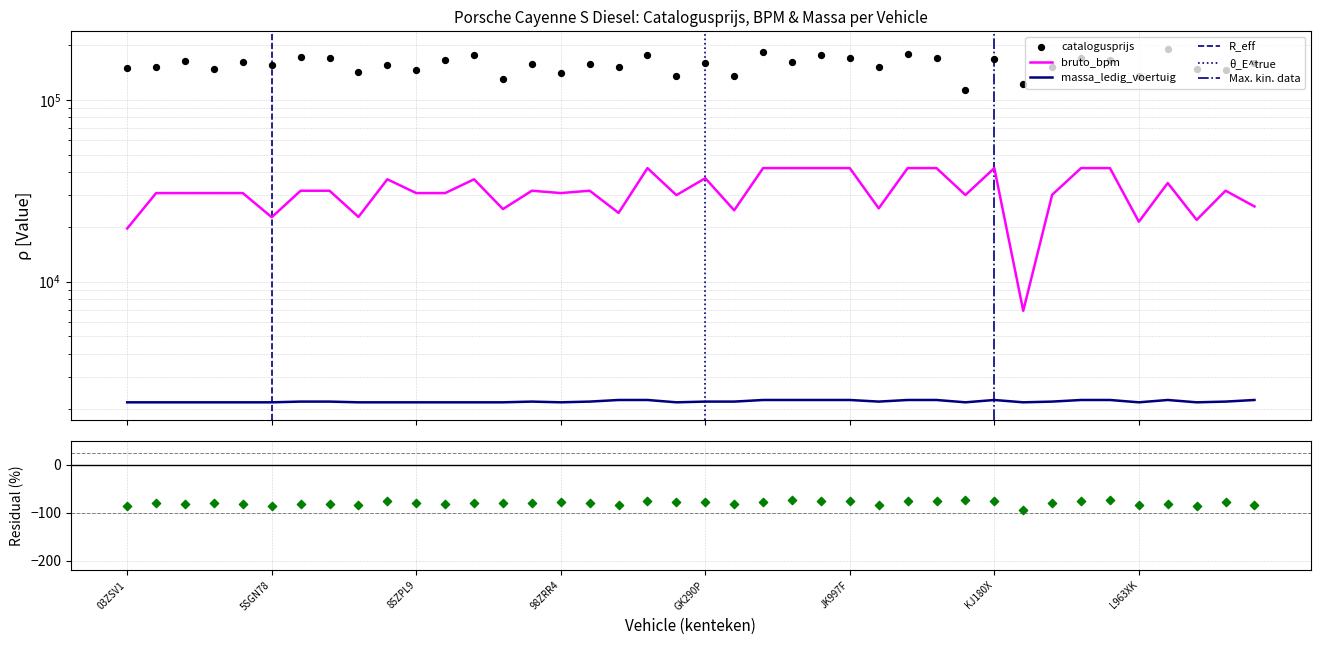

Which series reaches the minimum Y coordinate?

massa_ledig_voertuig